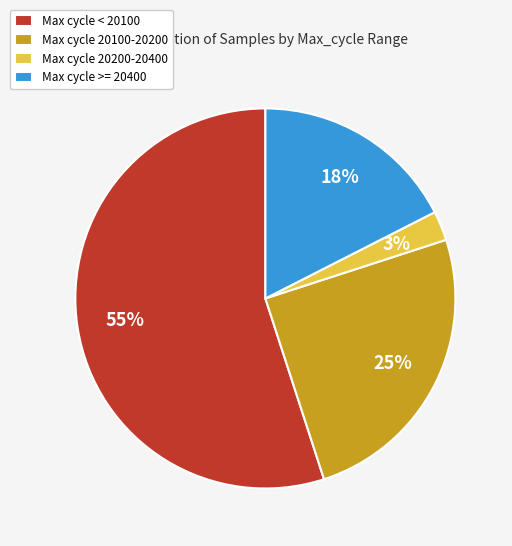

True or false: Max cycle 20100-20200 accounts for 37% of the total.

False